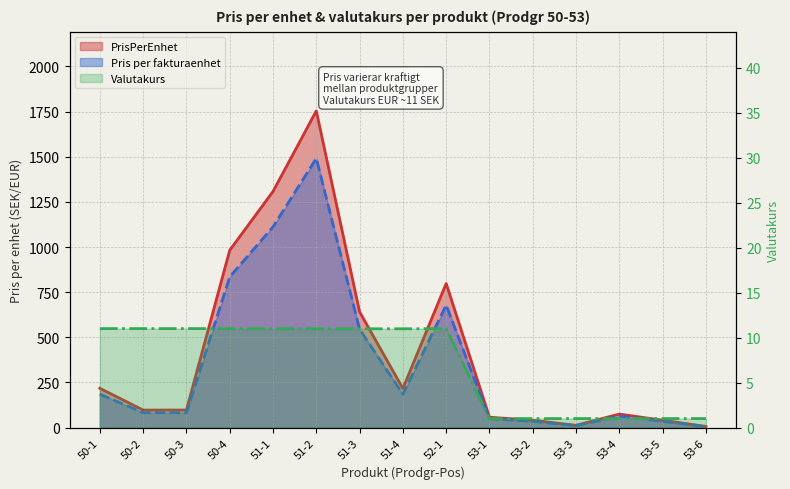

Rank the series by their maximum value, from lowest to highest.

Valutakurs, Pris per fakturaenhet, PrisPerEnhet